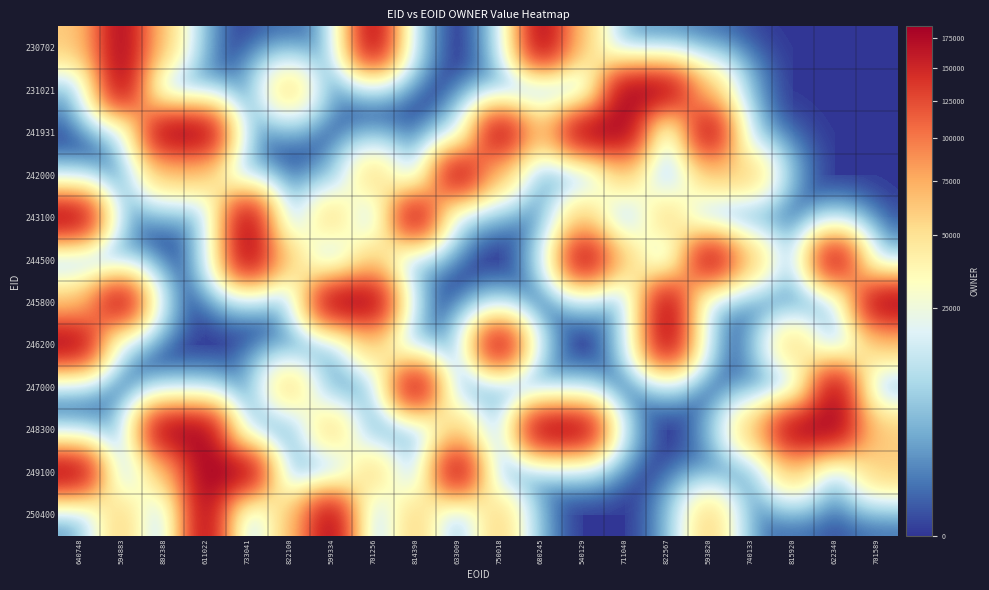

Rank the series at 750018 from highest to lowest value.

241931, 246200, 242000, 250400, 230702, 231021, 243100, 244500, 245800, 247000, 248300, 249100